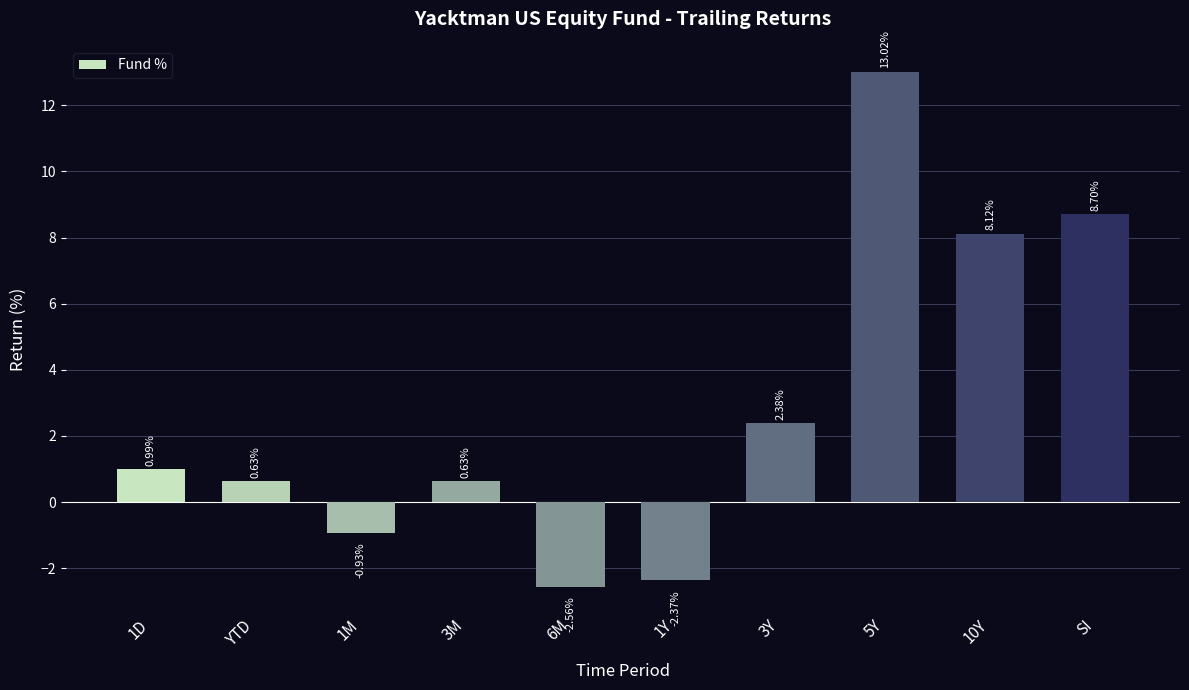

What is the sum of all values?

28.6